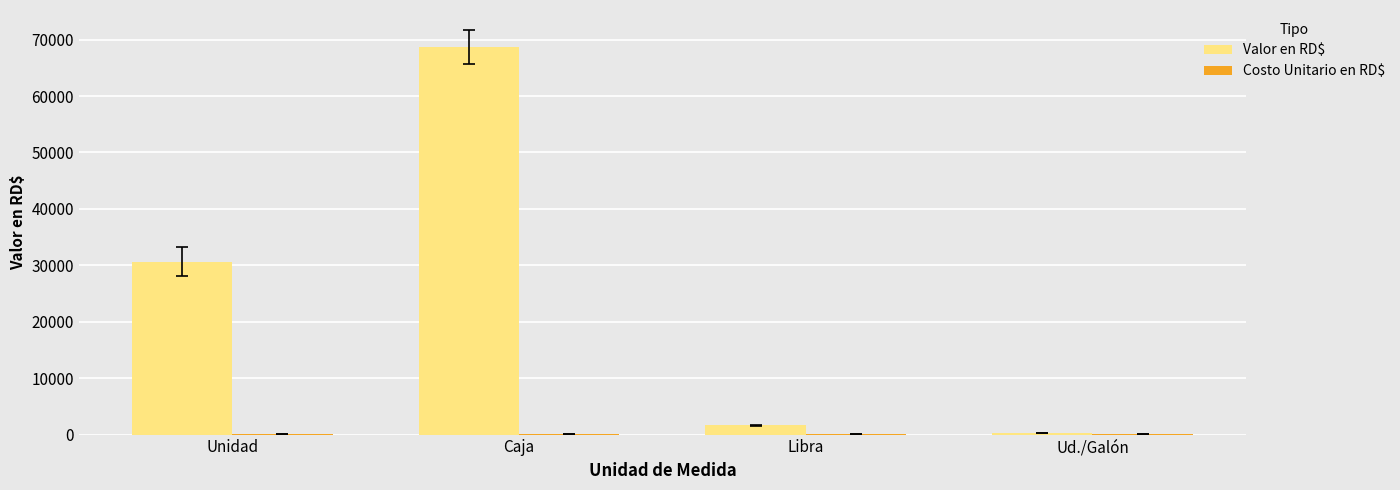

What is the average value of the Valor en RD$ series?

25337.5